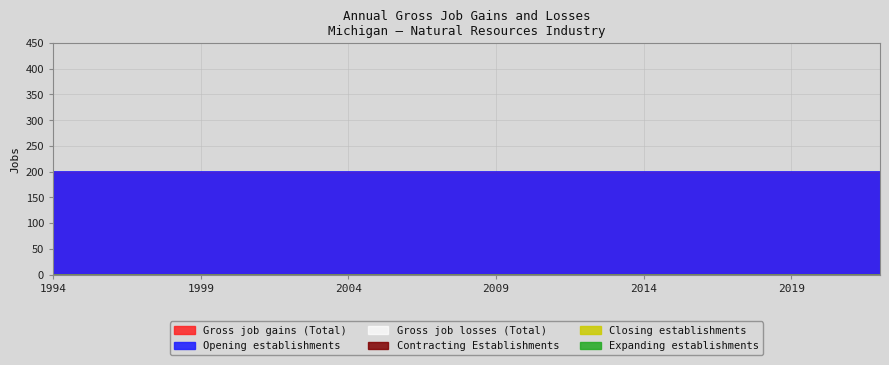

Is it true that Gross job losses (Total) equals 0 at 2009?

True